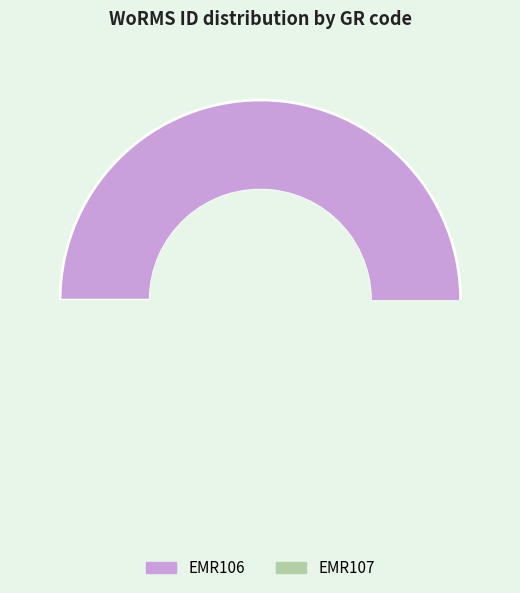

To the nearest percent, what is the combined percentage of EMR106 and EMR107?

100%